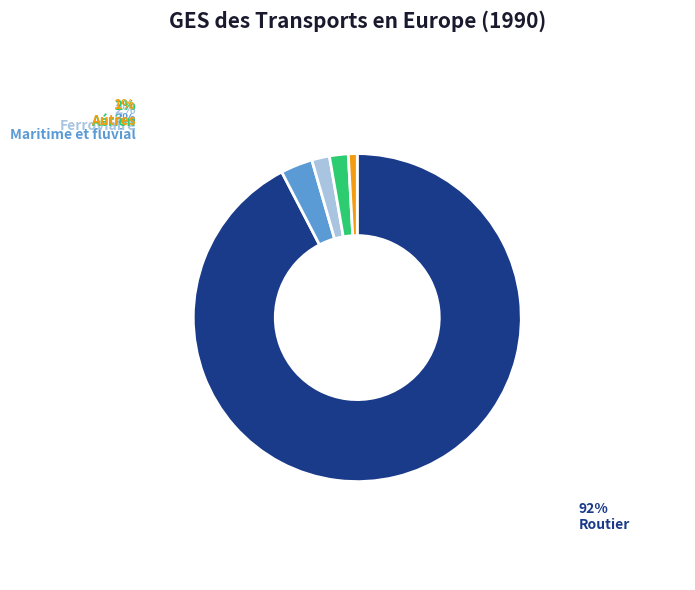

Does any single category account for the majority?

Yes